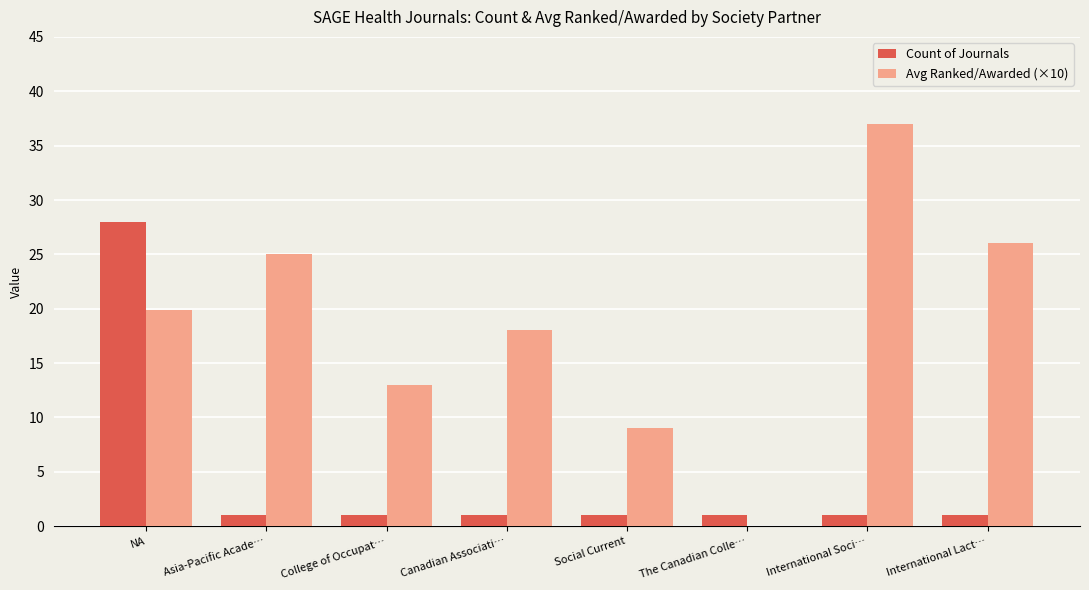

Are the bars grouped side by side (vs. stacked)?

Yes